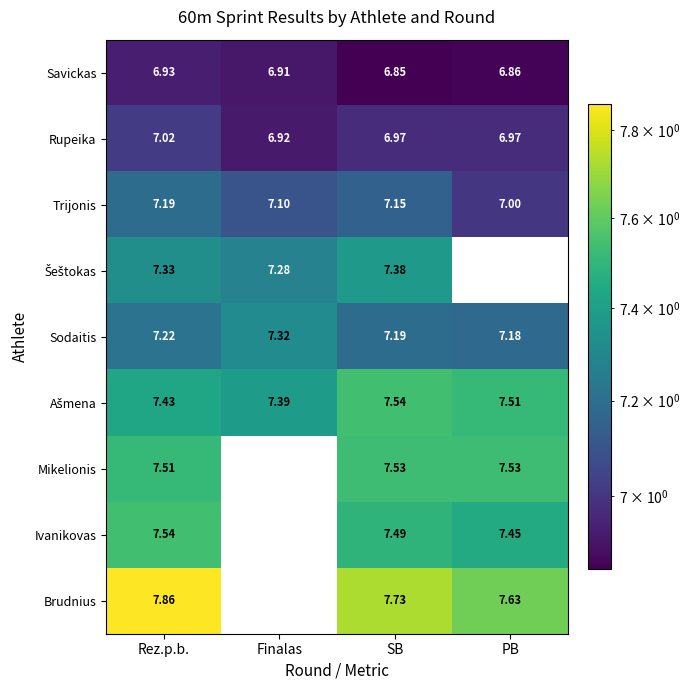

The Rupeika series shows 6.9 at Finalas. True or false?

True